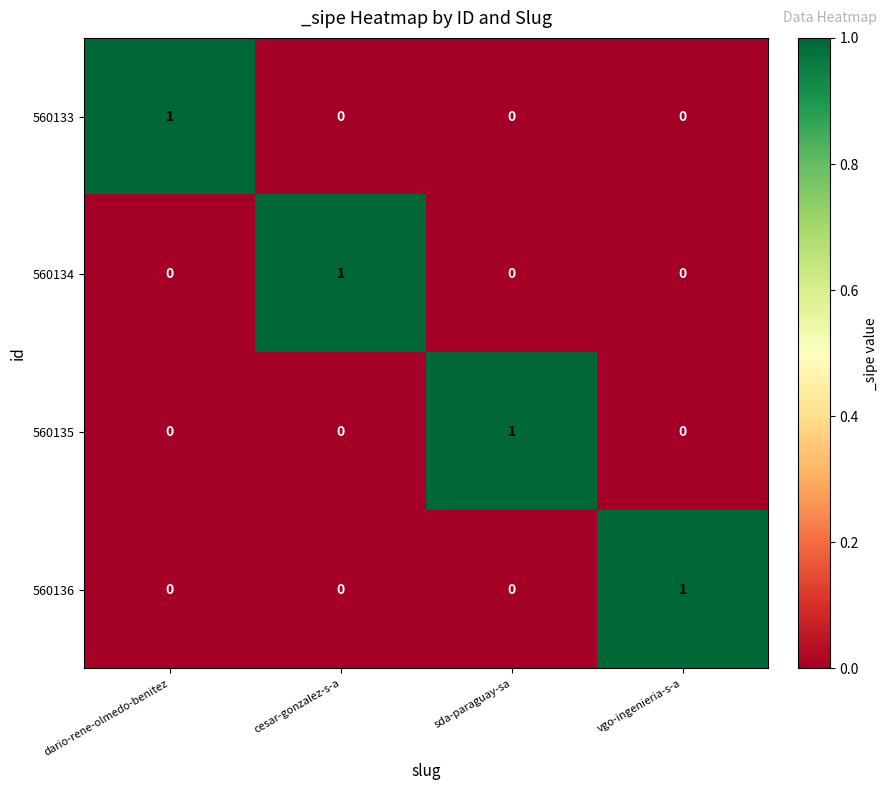

Count the number of categories in the chart.

4